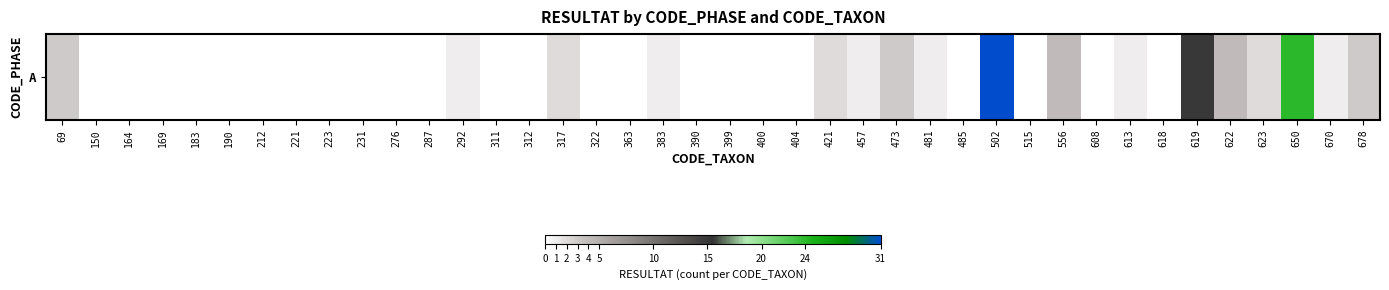

What is the difference between the second highest and minimum values?

24